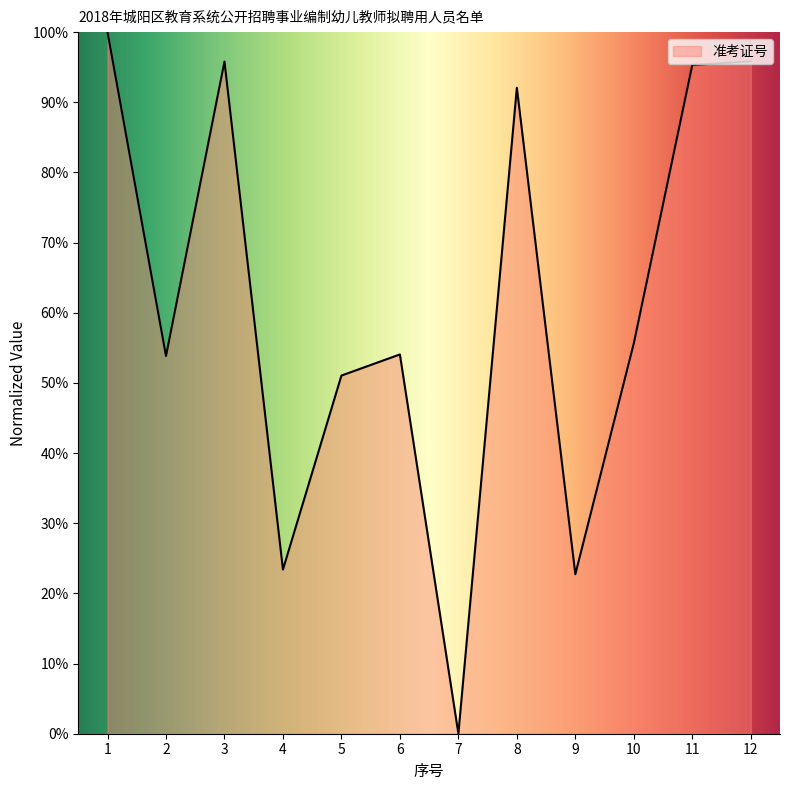

What is the sum of all values?

739.7